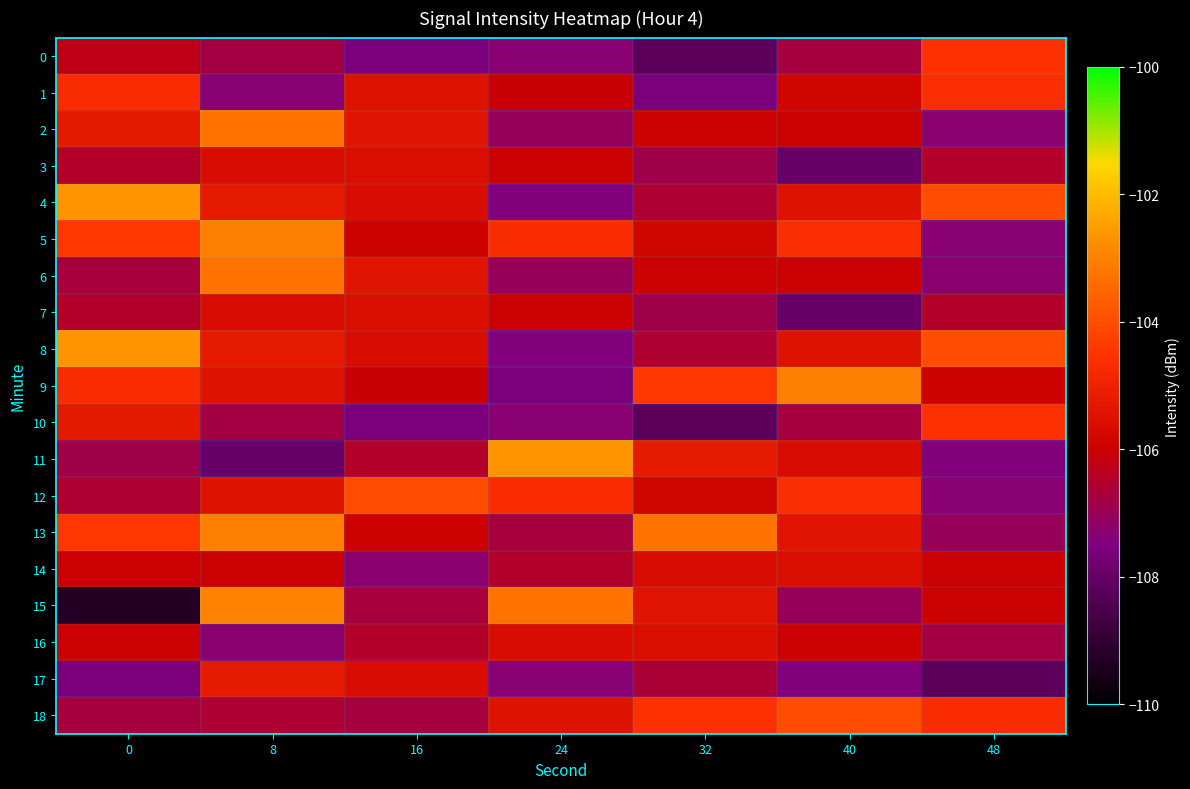

Reading right to left, list all the values displayed in this chart.

0: 48=-104.6	40=-106.7	32=-108.2	24=-107.3	16=-107.6	8=-106.8	0=-106.3
1: 48=-104.7	40=-105.8	32=-107.6	24=-106.1	16=-105.4	8=-107.3	0=-104.7
2: 48=-107.3	40=-106.0	32=-106.0	24=-107.1	16=-105.4	8=-103.3	0=-105.3
3: 48=-106.5	40=-107.9	32=-106.9	24=-106.0	16=-105.6	8=-105.6	0=-106.5
4: 48=-104.0	40=-105.5	32=-106.6	24=-107.4	16=-105.7	8=-105.2	0=-102.7
5: 48=-107.3	40=-104.7	32=-105.8	24=-104.7	16=-106.0	8=-103.0	0=-104.4
6: 48=-107.3	40=-106.0	32=-106.0	24=-107.1	16=-105.4	8=-103.3	0=-106.7
7: 48=-106.5	40=-107.9	32=-106.9	24=-106.0	16=-105.6	8=-105.6	0=-106.5
8: 48=-104.0	40=-105.5	32=-106.6	24=-107.4	16=-105.7	8=-105.2	0=-102.7
9: 48=-106.0	40=-103.0	32=-104.4	24=-107.6	16=-106.1	8=-105.4	0=-104.7
10: 48=-104.6	40=-106.7	32=-108.2	24=-107.3	16=-107.6	8=-106.8	0=-105.3
11: 48=-107.4	40=-105.7	32=-105.2	24=-102.7	16=-106.5	8=-107.9	0=-106.9
12: 48=-107.3	40=-104.7	32=-105.8	24=-104.7	16=-104.0	8=-105.5	0=-106.6
13: 48=-107.1	40=-105.4	32=-103.3	24=-106.7	16=-106.0	8=-103.0	0=-104.4
14: 48=-106.0	40=-105.6	32=-105.6	24=-106.5	16=-107.3	8=-106.0	0=-106.0
15: 48=-106.0	40=-107.1	32=-105.4	24=-103.3	16=-106.7	8=-102.9	0=-109.3
16: 48=-106.8	40=-106.0	32=-105.6	24=-105.6	16=-106.5	8=-107.3	0=-106.0
17: 48=-108.2	40=-107.4	32=-106.6	24=-107.3	16=-105.7	8=-105.2	0=-107.6
18: 48=-104.7	40=-104.0	32=-104.6	24=-105.5	16=-106.7	8=-106.6	0=-106.7